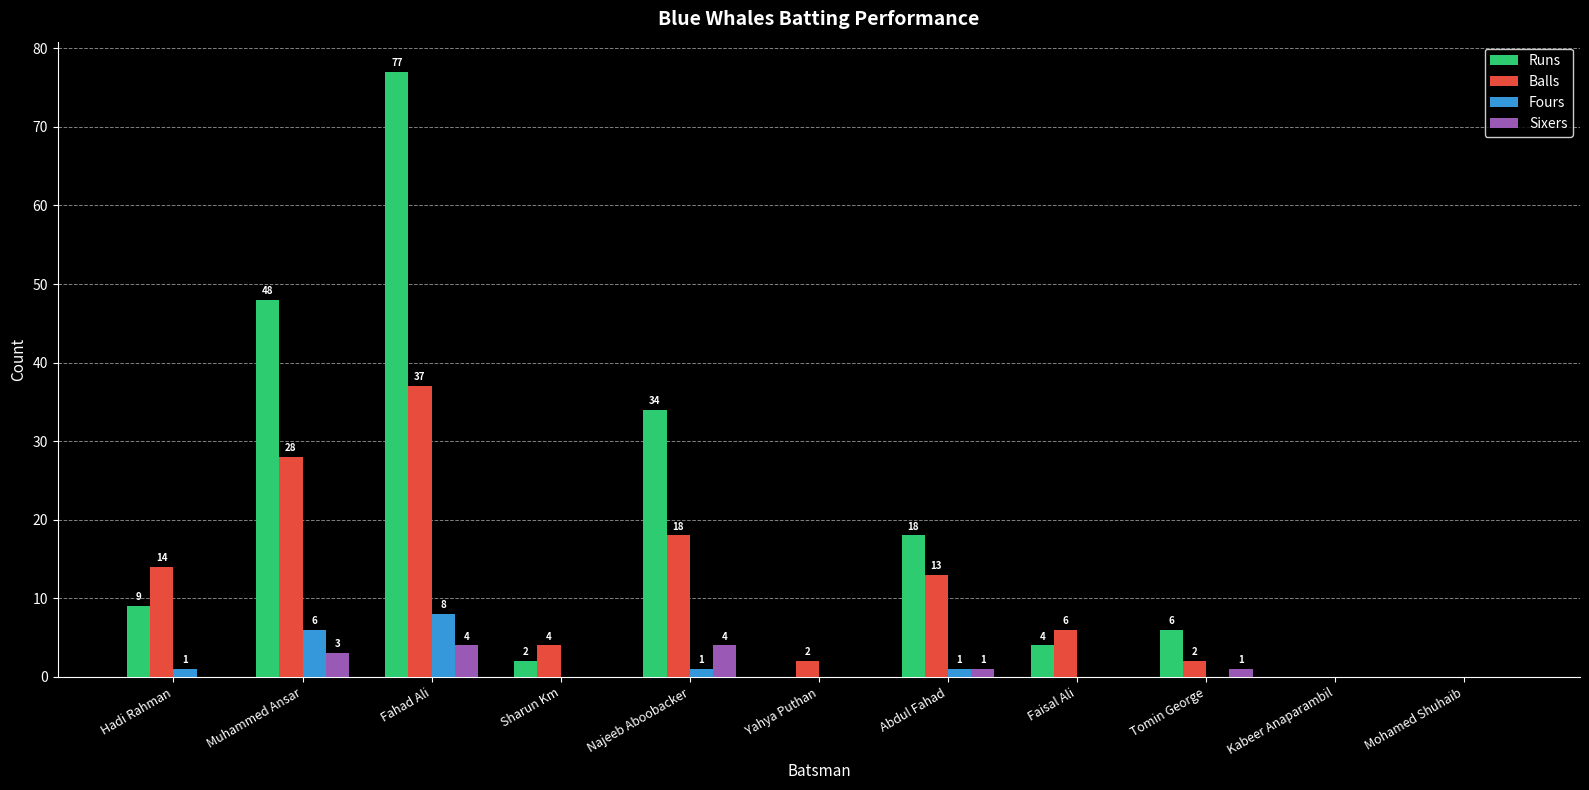

How many data points does each series have?

11